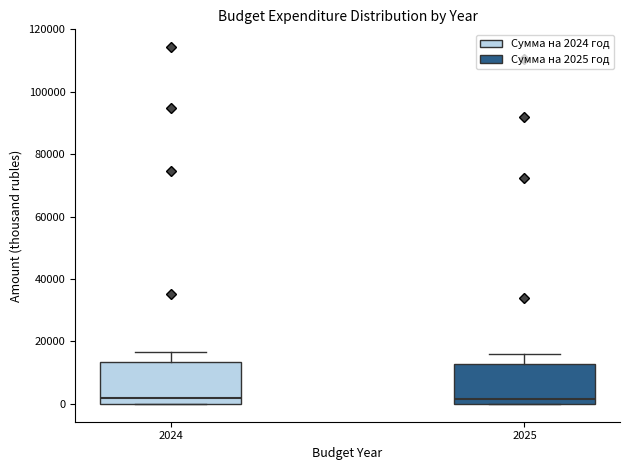

Reading left to right, transcribe this box plot: for each box, give where its median line is, the range the box spans, and where its two whiskers end, as read against the y-axis. The values are not printed on the chart, so give them approximately, as read against the axis.

2024: median 2000, box 0 to 14000, whiskers 0 to 16000
2025: median 2000, box 0 to 12000, whiskers 0 to 16000